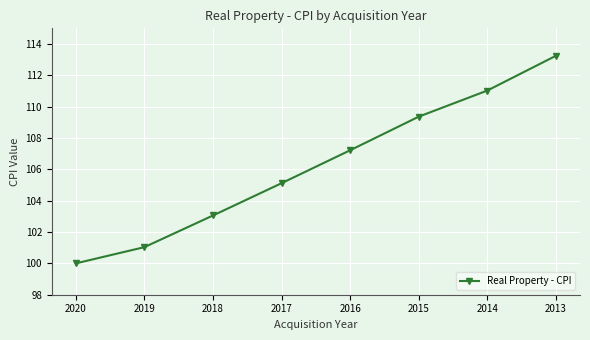

Reading left to right, list all the values displayed in this chart.

2020=100.0	2019=101.0	2018=103.1	2017=105.1	2016=107.2	2015=109.4	2014=111.0	2013=113.3